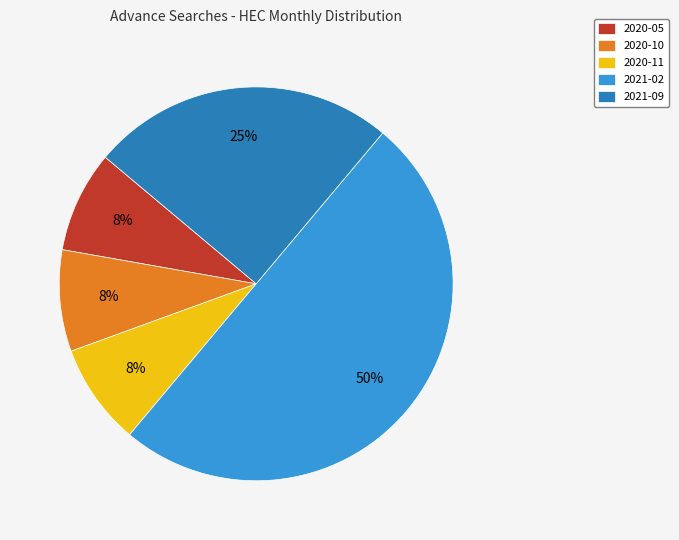

Which slice is the largest?

2021-02